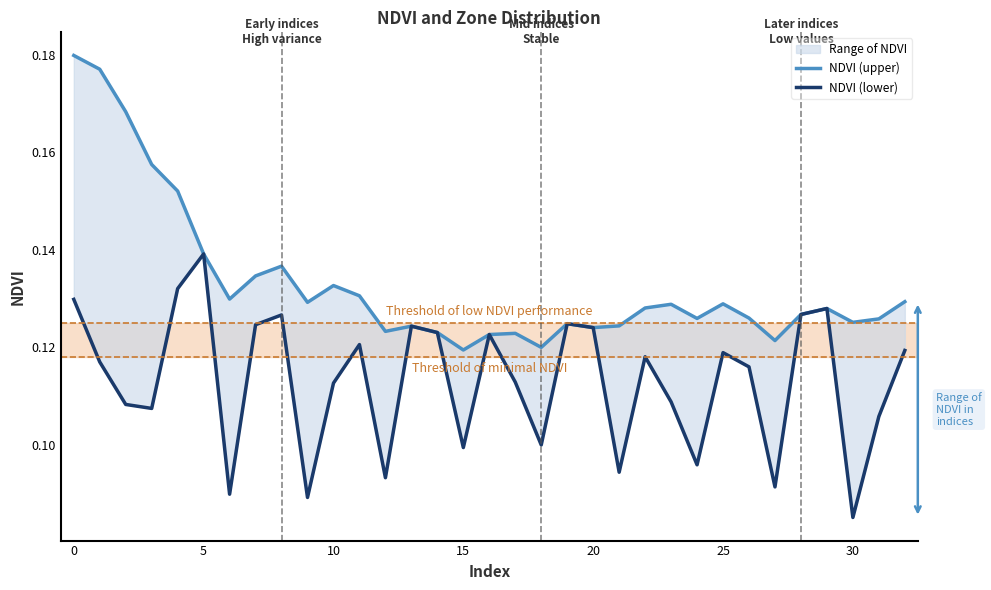

True or false: NDVI (lower) has more than 2 interior local peaks.

True